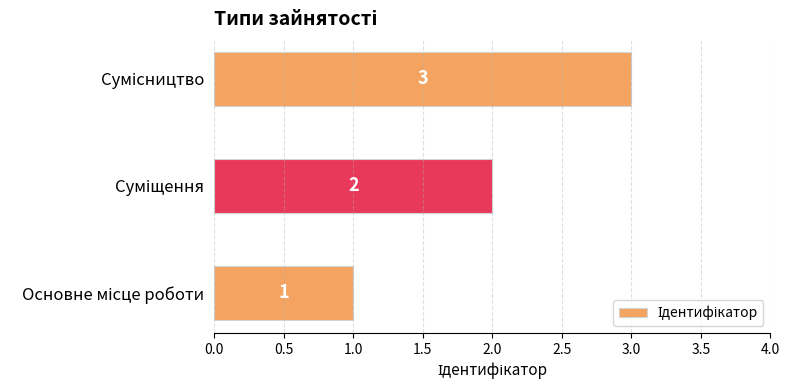

What is the greatest value displayed?

3